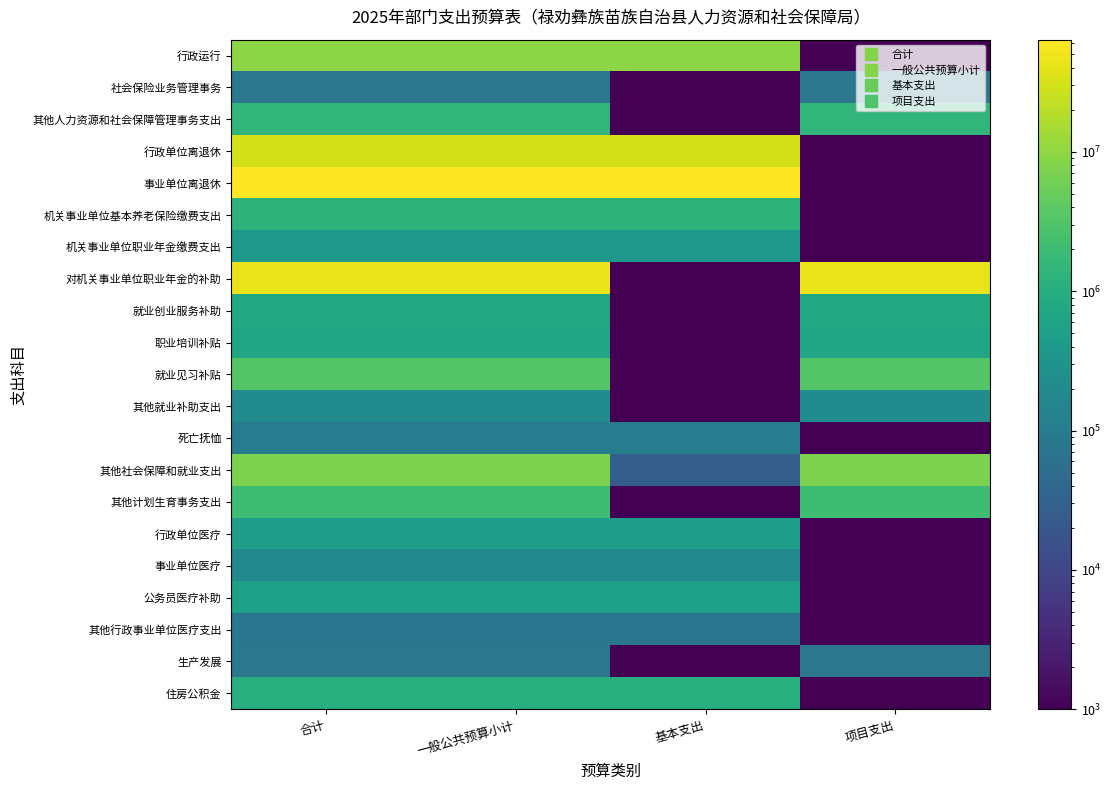

Between 一般公共预算小计 and 基本支出, which is larger?

一般公共预算小计